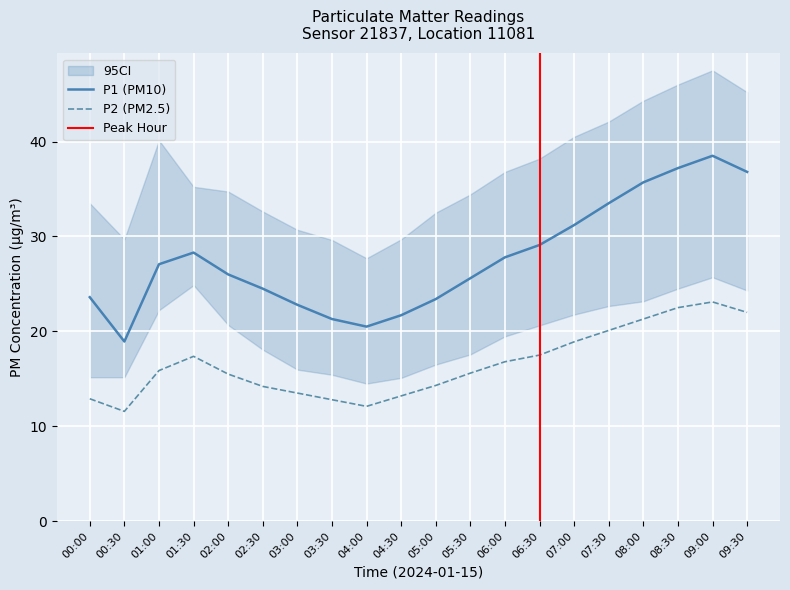

What is the label of the 19th point from the right?

00:30